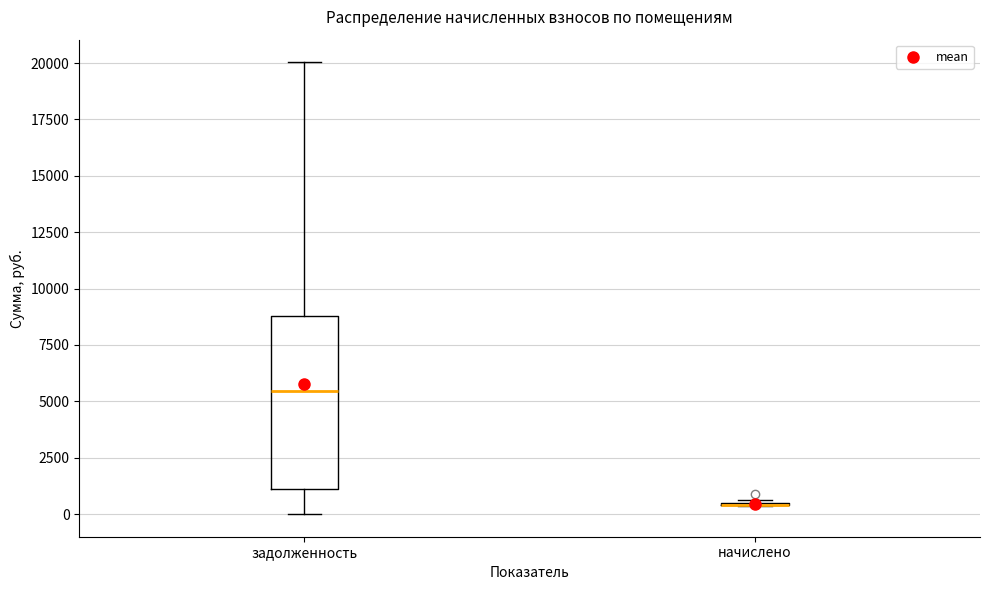

Reading left to right, read every box against the y-axis: the position of its median line, the range the box covers, and the ends of its whiskers. The values are not printed on the chart, so give them approximately, as read against the axis.

задолженность: median 5500, box 1000 to 9000, whiskers 0 to 20000
начислено: box collapsed to a line at 500, whiskers 500 to 500